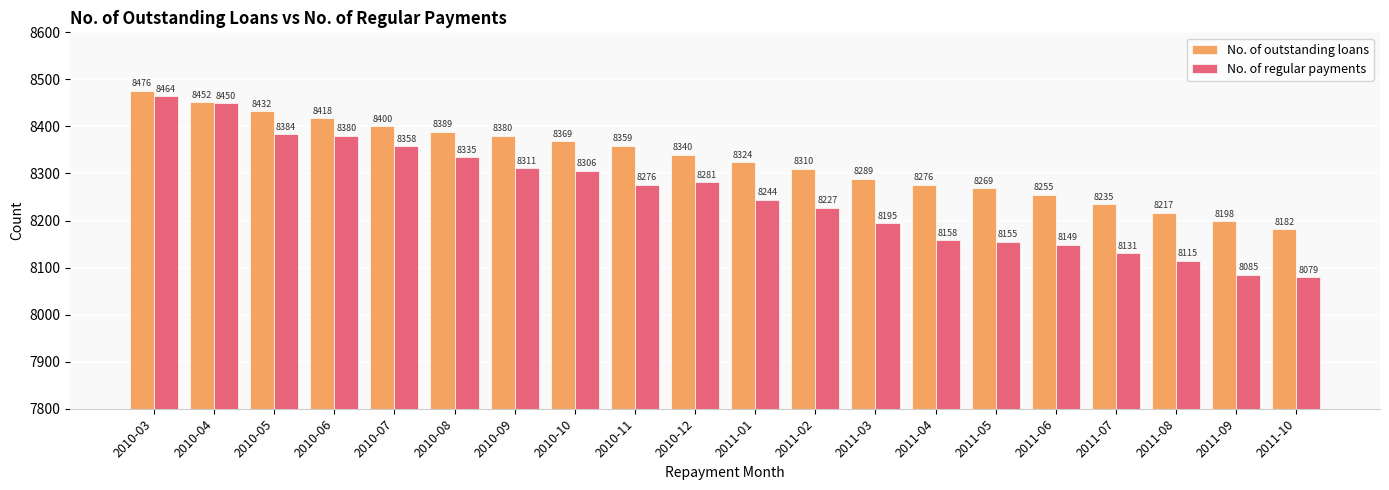

Rank the series at 2011-04 from highest to lowest value.

No. of outstanding loans, No. of regular payments